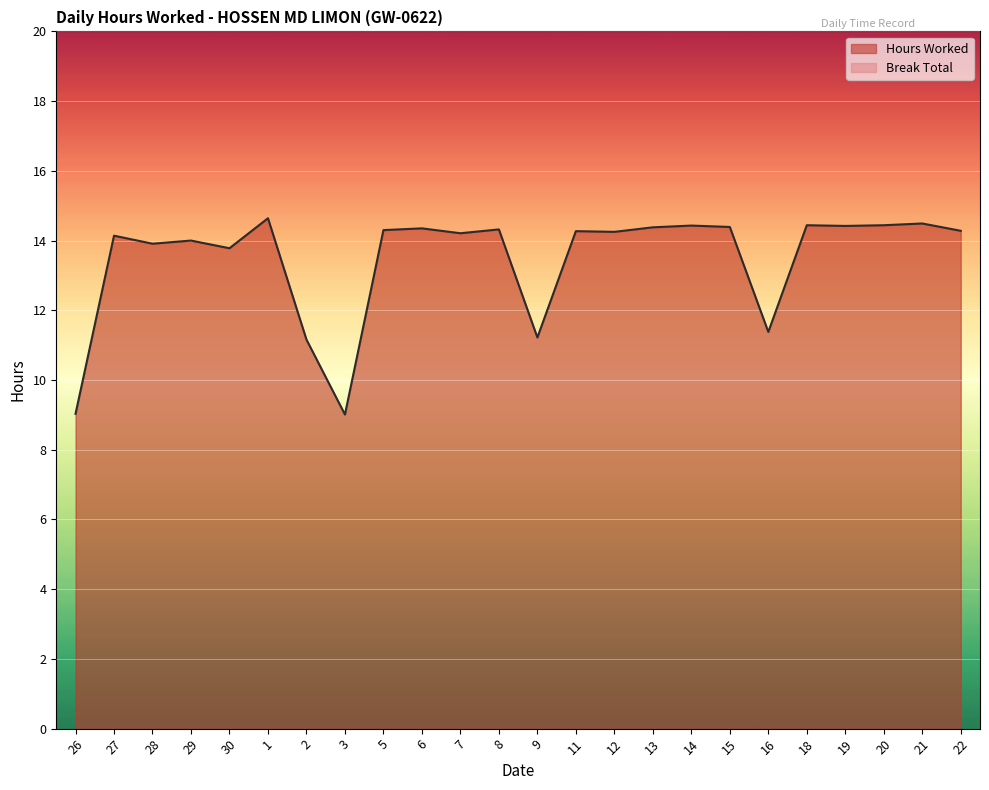

How many lines are shown in the chart?

2